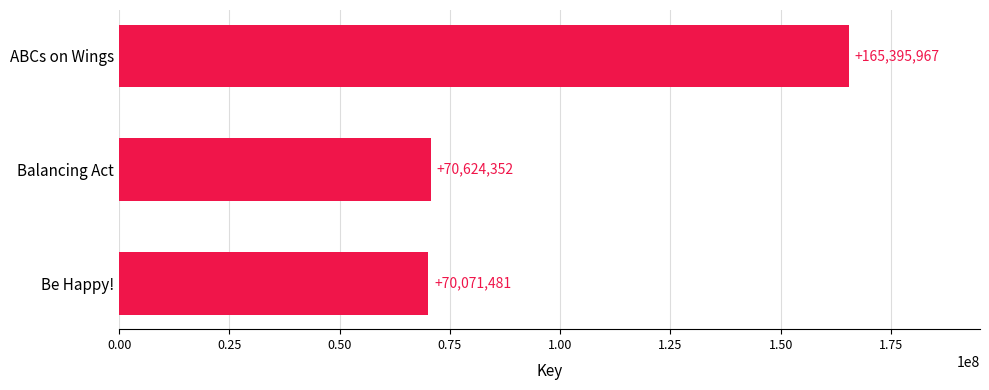

At which label is the value closest to 117733724?

Balancing Act